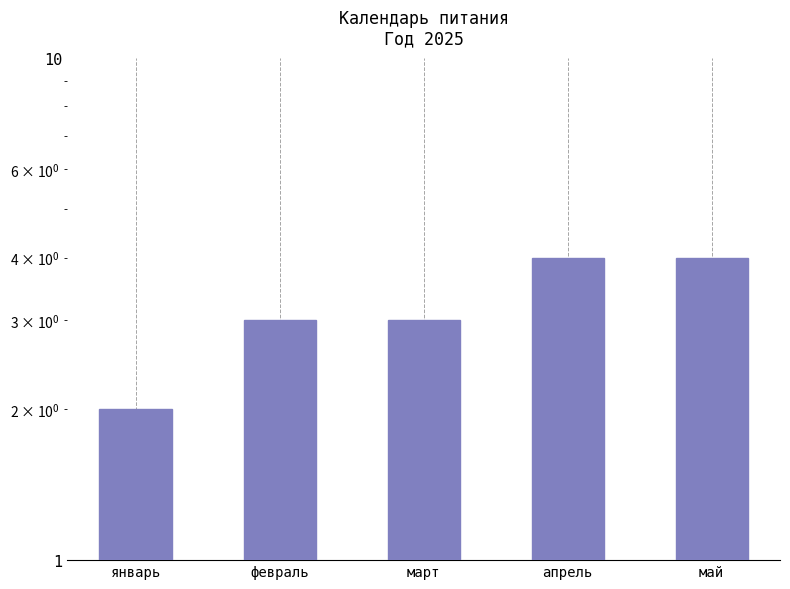

Are the bars grouped side by side (vs. stacked)?

No